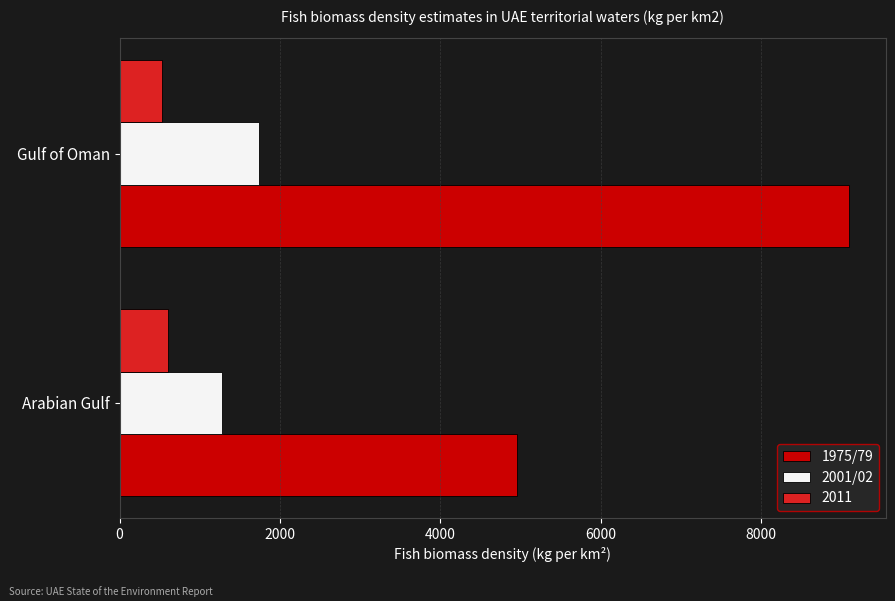

Between Arabian Gulf and Gulf of Oman, which series saw the biggest shift?

1975/79